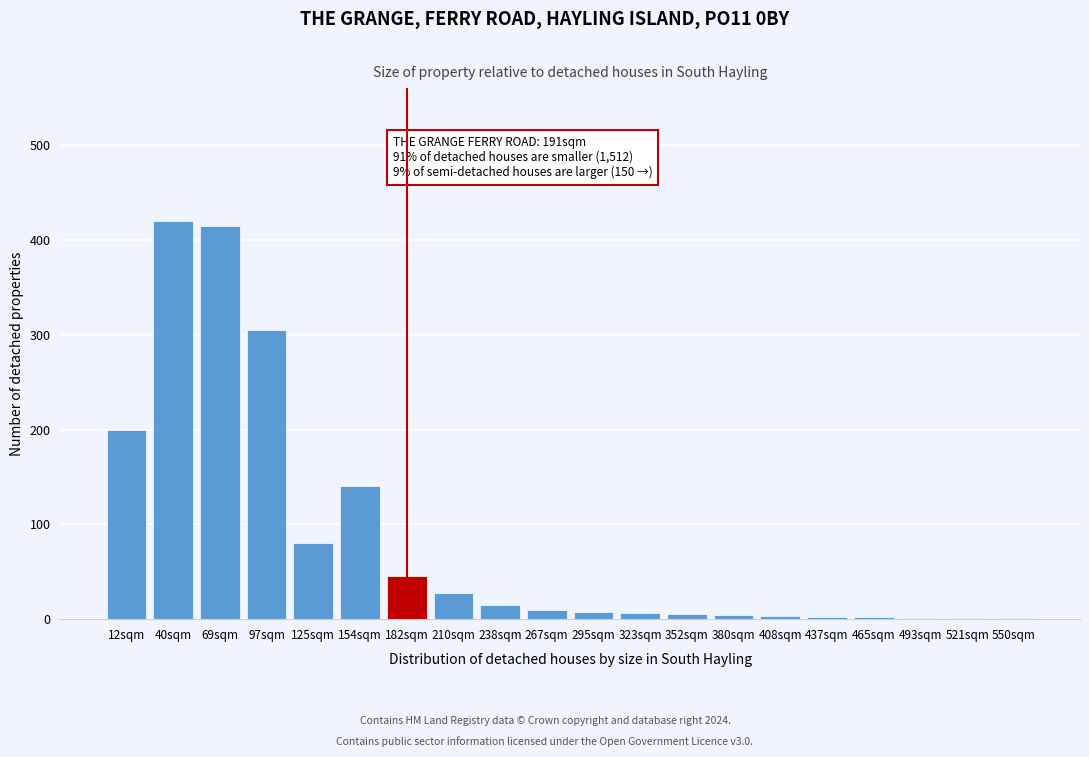

Is it true that the value at 238sqm is 15?

True